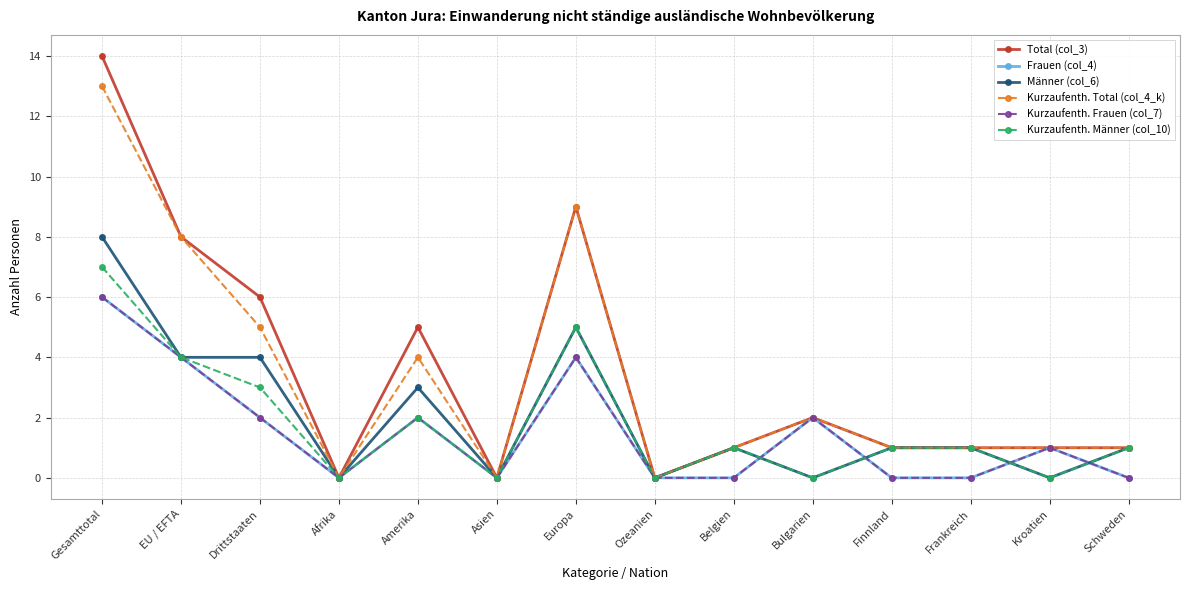

Rank the categories by Kurzaufenth. Total (col_4_k) value from lowest to highest.

Afrika, Asien, Ozeanien, Belgien, Finnland, Frankreich, Kroatien, Schweden, Bulgarien, Amerika, Drittstaaten, EU / EFTA, Europa, Gesamttotal